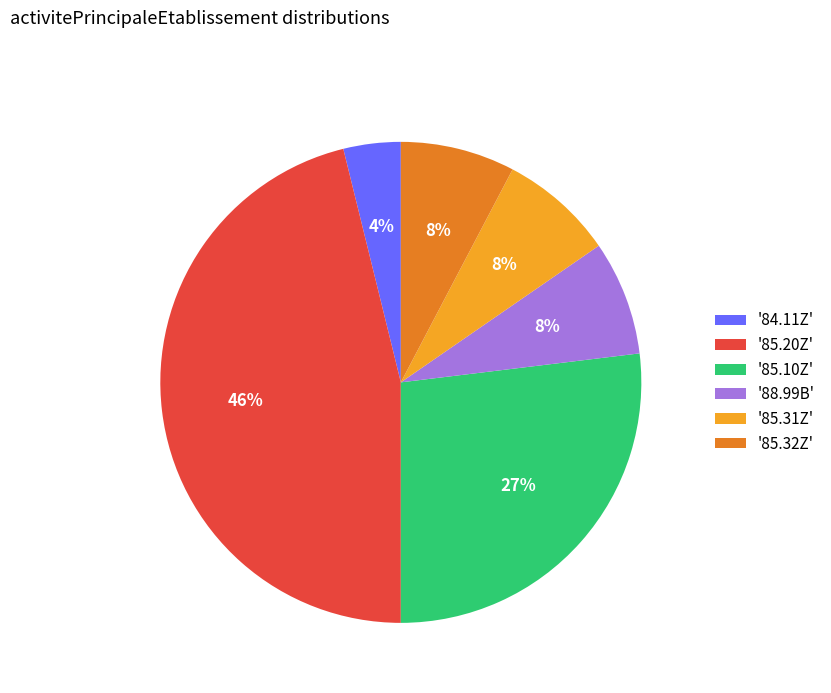

Is there any slice that represents more than half of the pie?

No